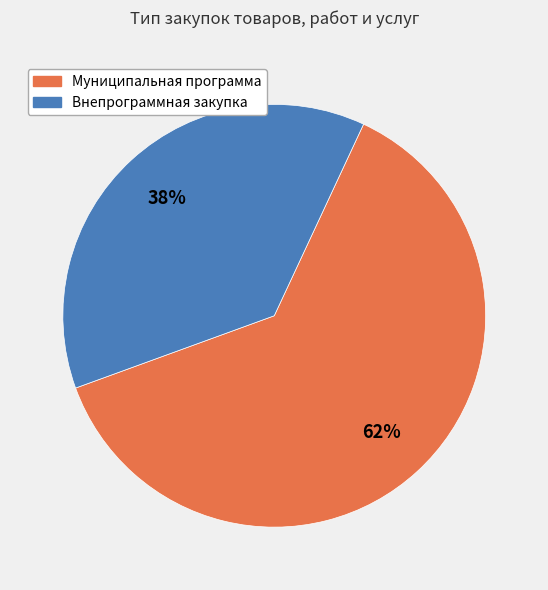

The Внепрограммная закупка slice represents 38% of the pie. True or false?

True